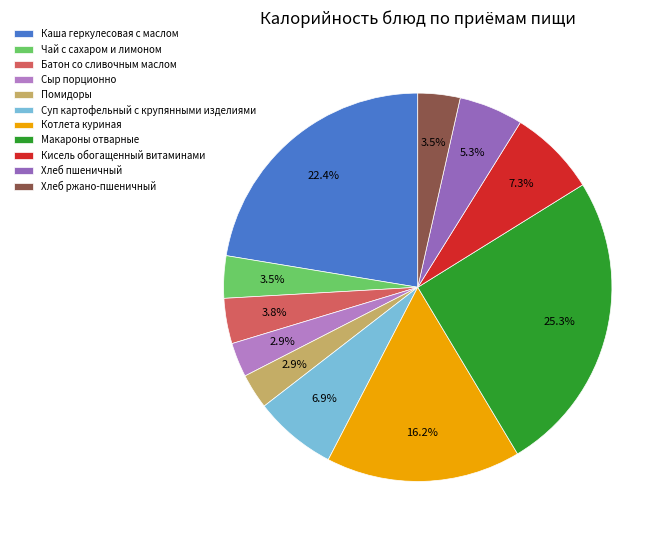

To the nearest percent, what is the difference between the Суп картофельный с крупянными изделиями and Помидоры slice percentages?

4%